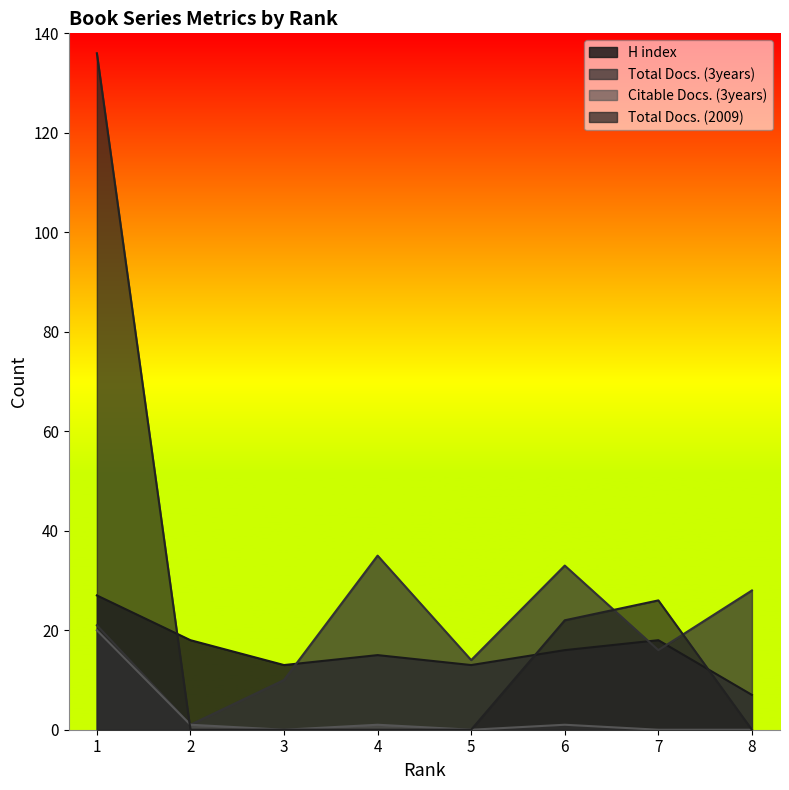

What is the difference between the maximum and minimum values in the Citable Docs. (3years) series?

20